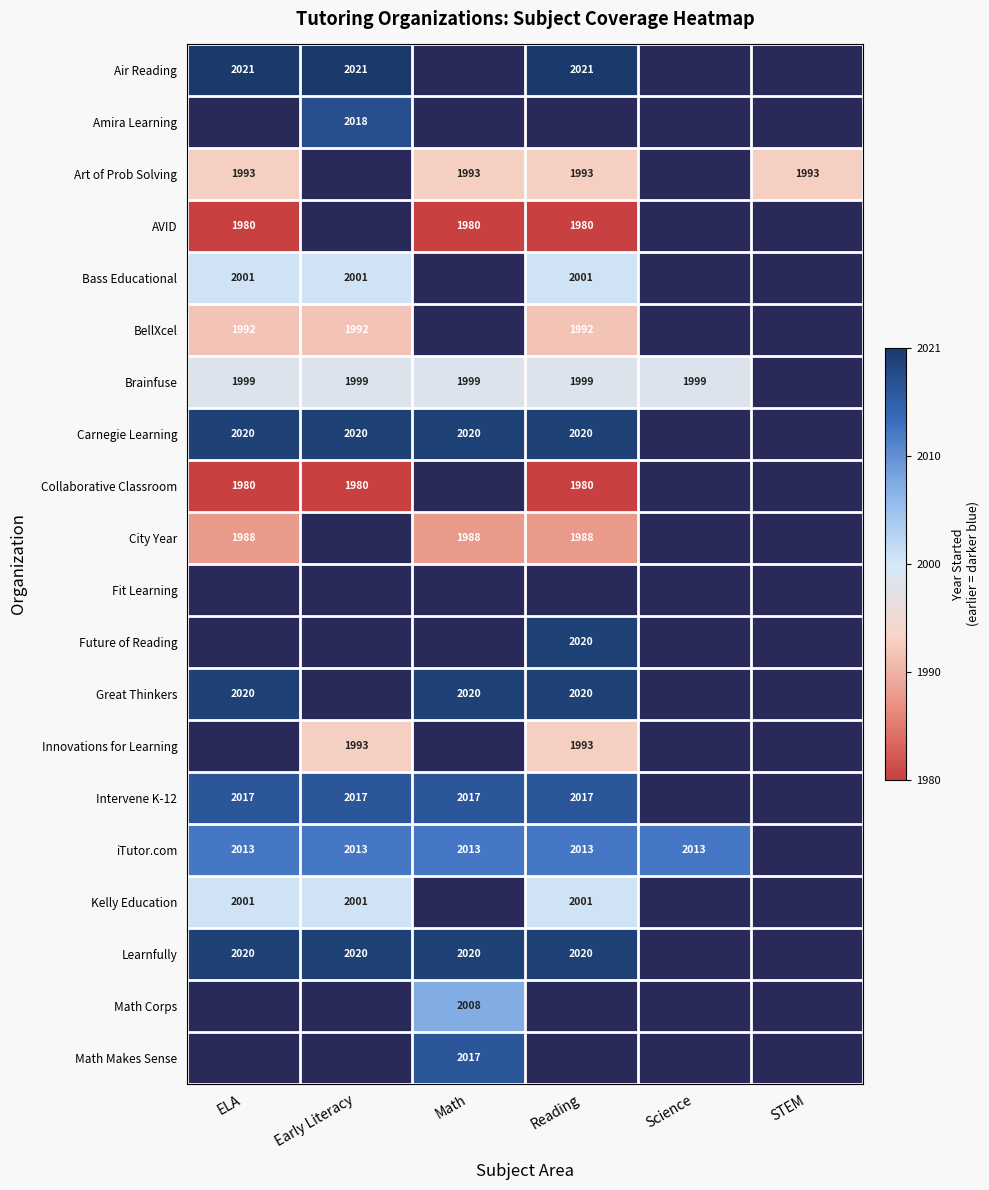

The City Year series shows 1988 at Reading. True or false?

True